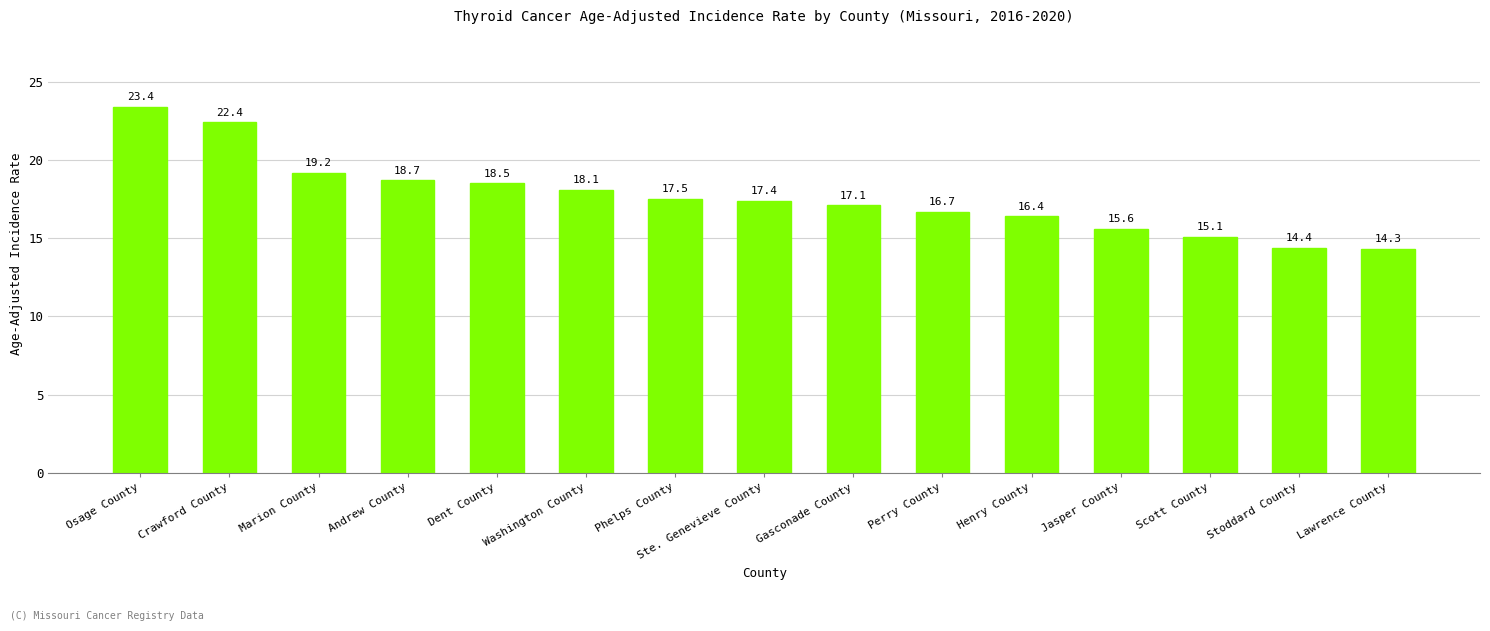

Are the bars grouped side by side (vs. stacked)?

No